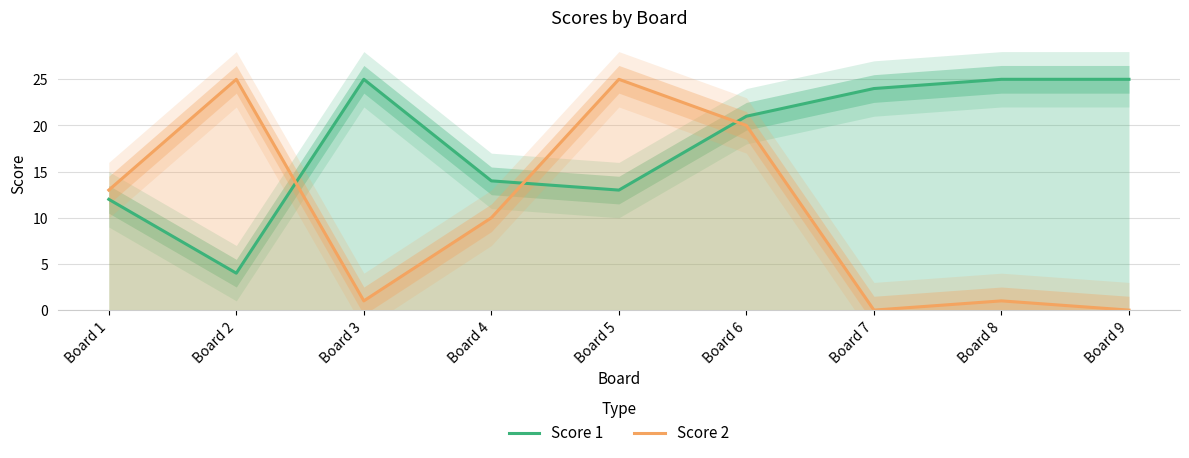

Is it true that Score 2 equals 18 at Board 1?

False